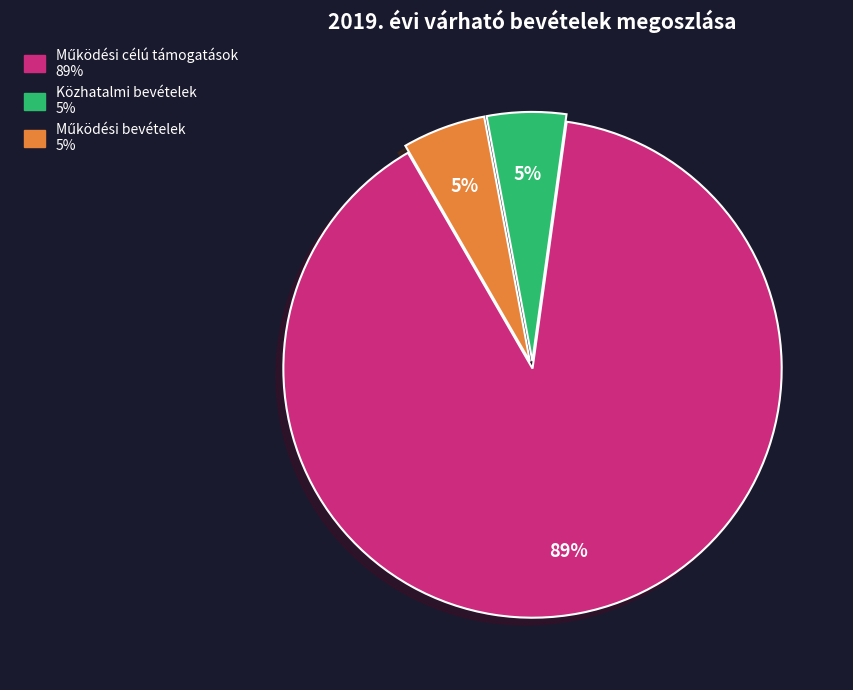

To the nearest percent, what is the average slice percentage?

33%